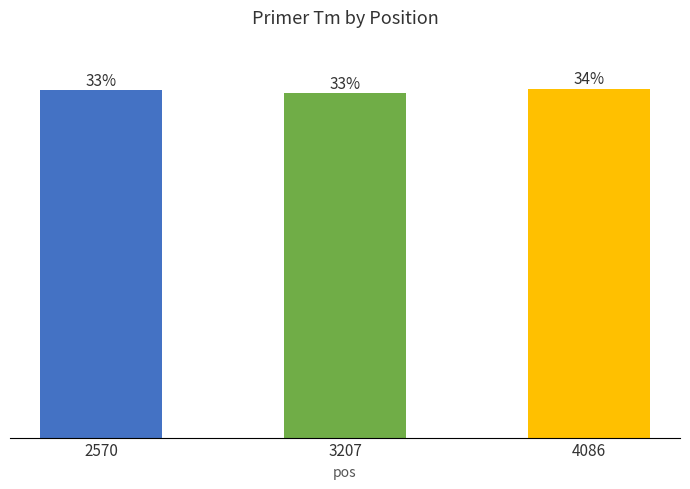

What is the difference between the maximum and minimum values?

0.7